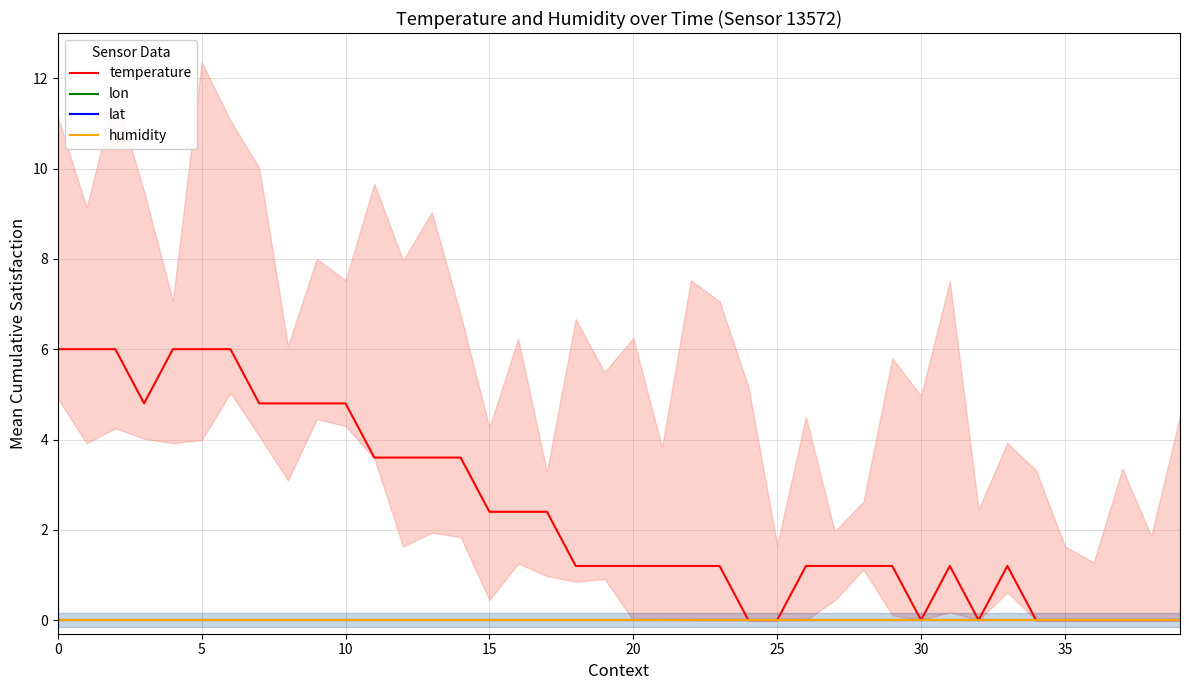

What is the label of the 17th point from the right?

23